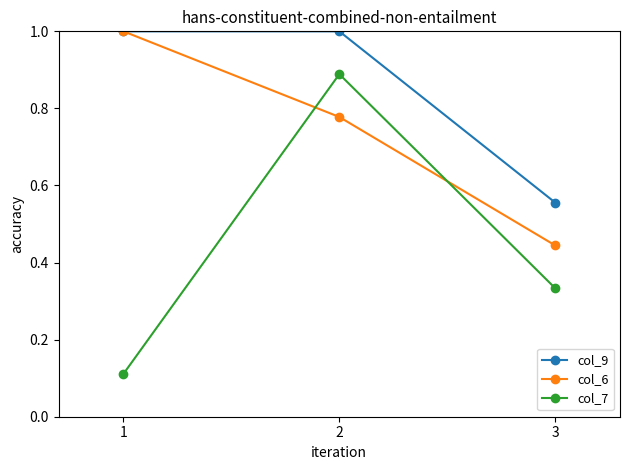

Which series changed the most between 1 and 3?

col_6